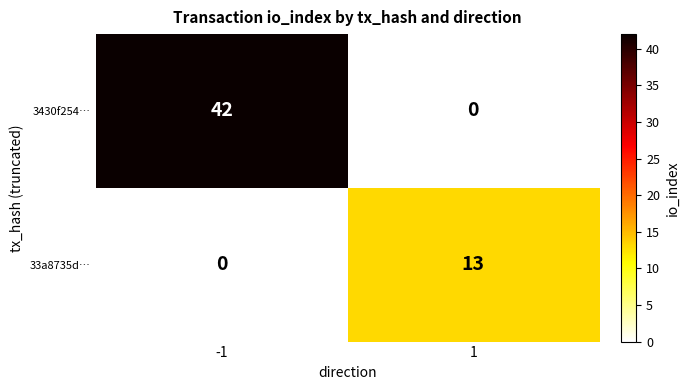

What is the spread (max minus min) of values at -1?

42